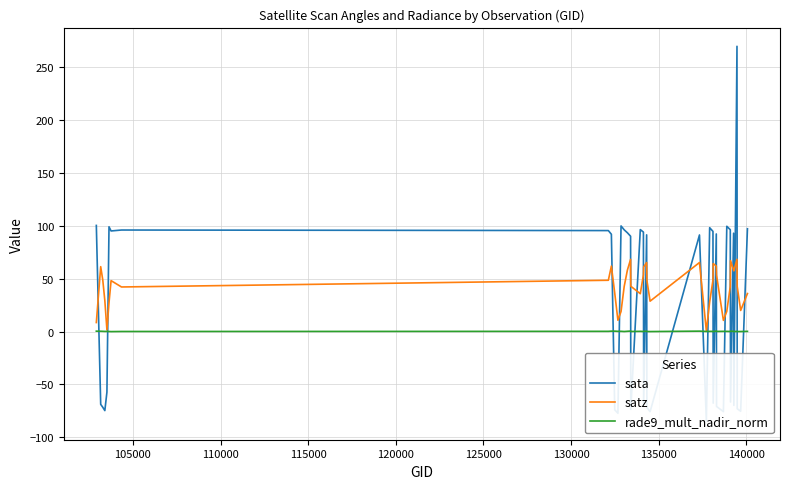

What is the difference between the second highest and second lowest values in the rade9_mult_nadir_norm series?

0.5